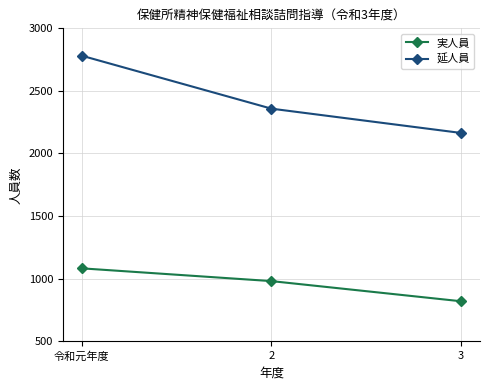

At 令和元年度, list the series in order from largest to smallest.

延人員, 実人員